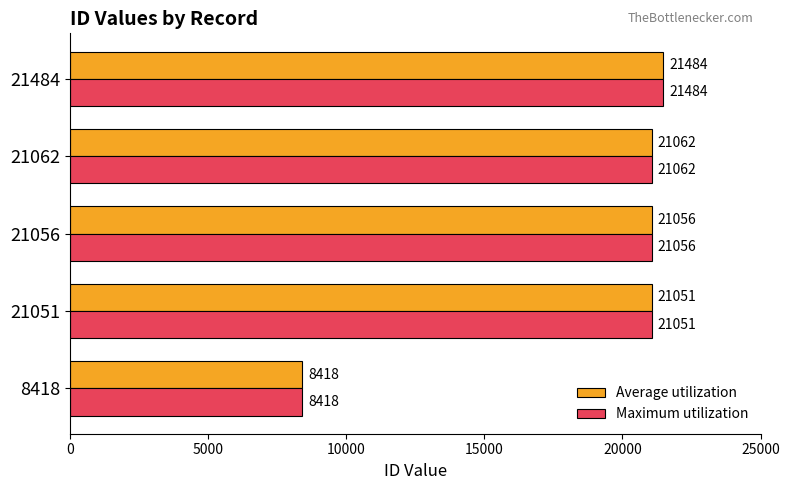

How many series are shown in this chart?

2